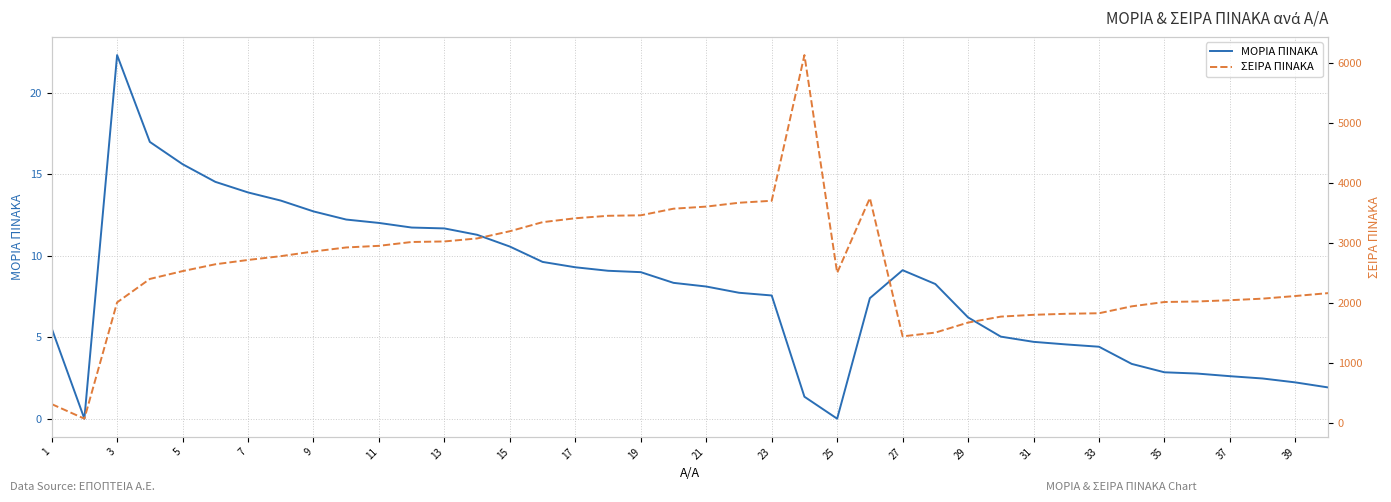

Is it true that ΜΟΡΙΑ ΠΙΝΑΚΑ equals 8.1 at 21?

True